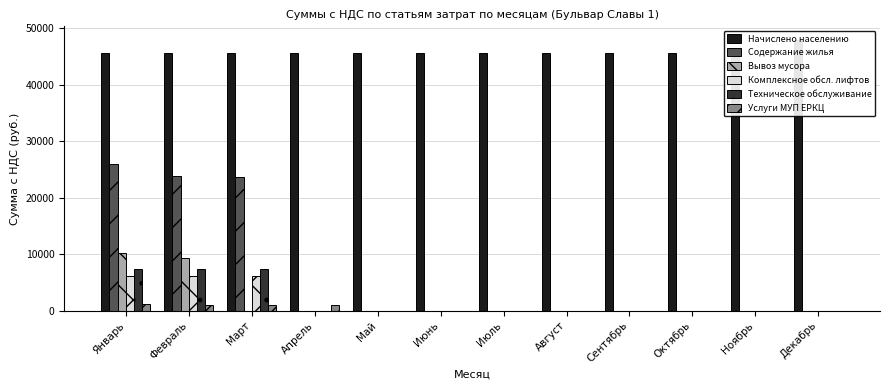

Is it true that Комплексное обсл. лифтов equals -3706.2 at Август?

False